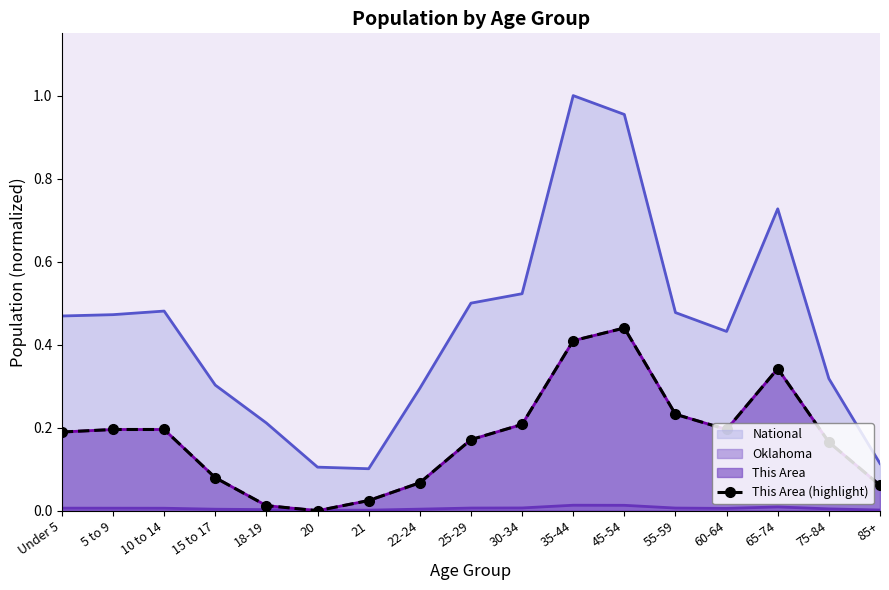

What is the maximum value shown in the chart?

1.0